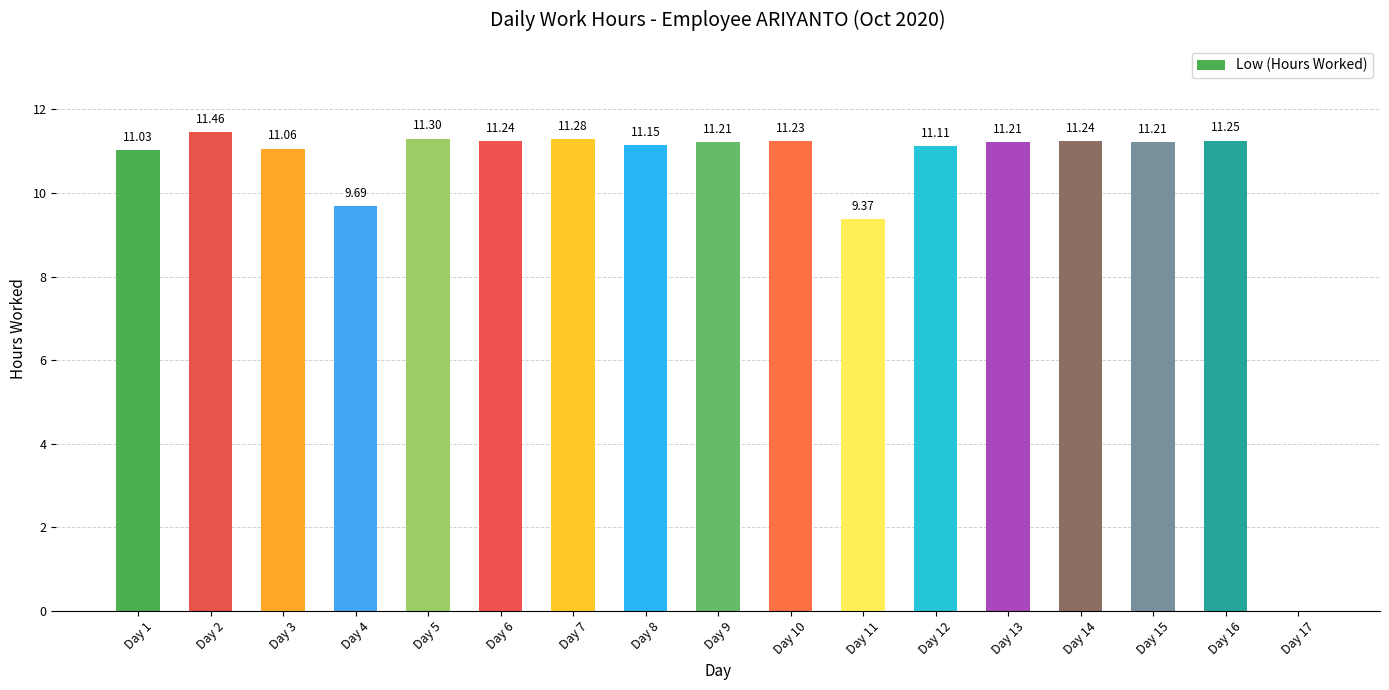

What is the average value?

10.4